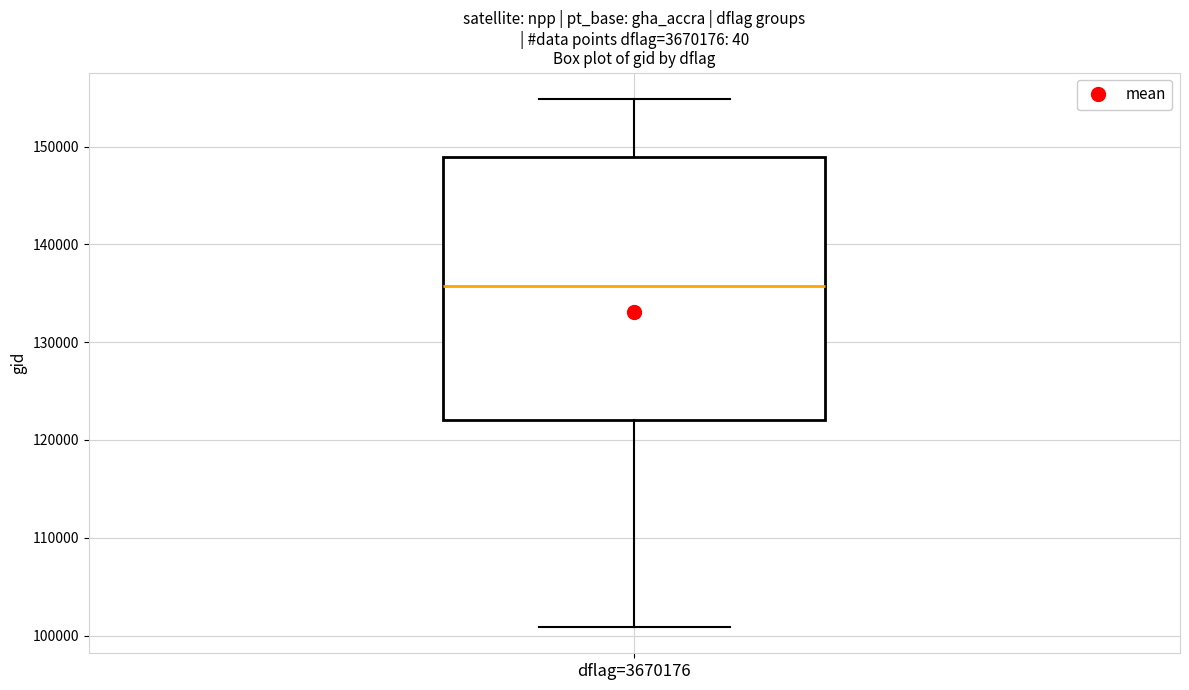

Transcribe this box plot: give where the median line is, the range the box spans, and where the two whiskers end, as read against the y-axis. The values are not printed on the chart, so give them approximately, as read against the axis.

median 136000, box 122000 to 149000, whiskers 101000 to 155000